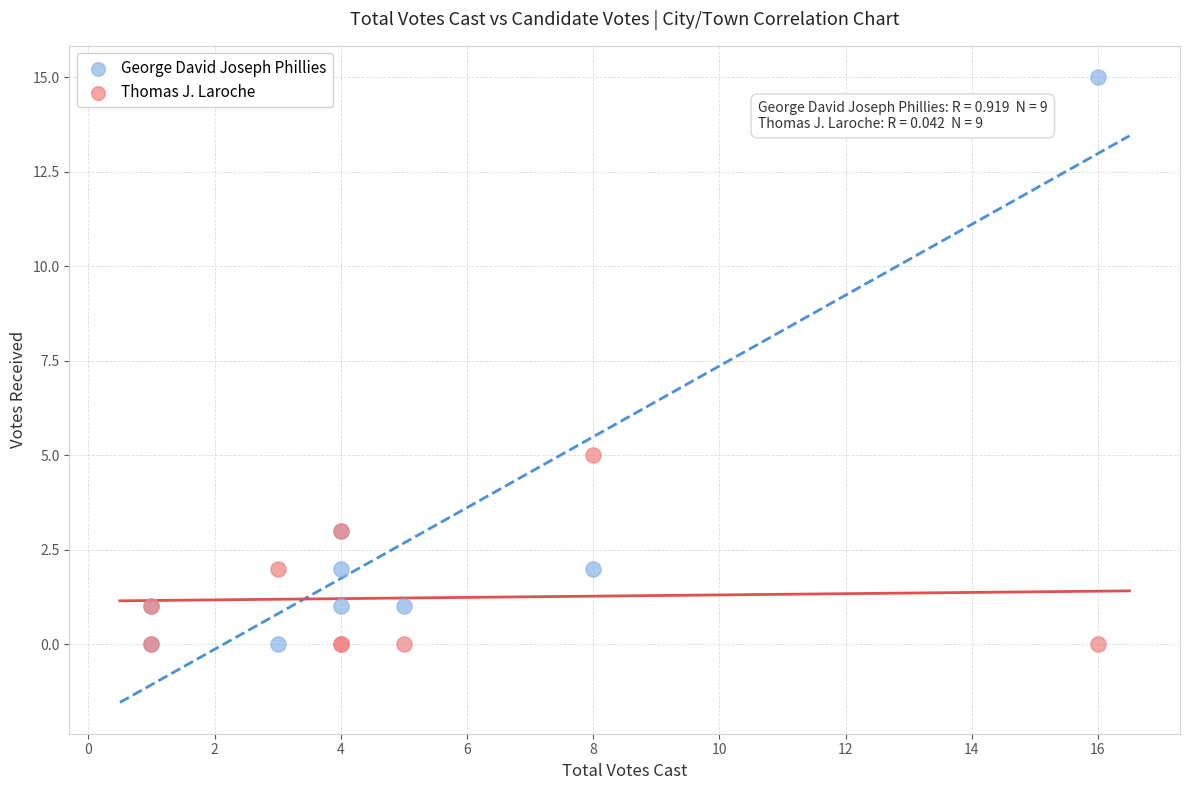

Which series reaches the maximum Y coordinate?

George David Joseph Phillies